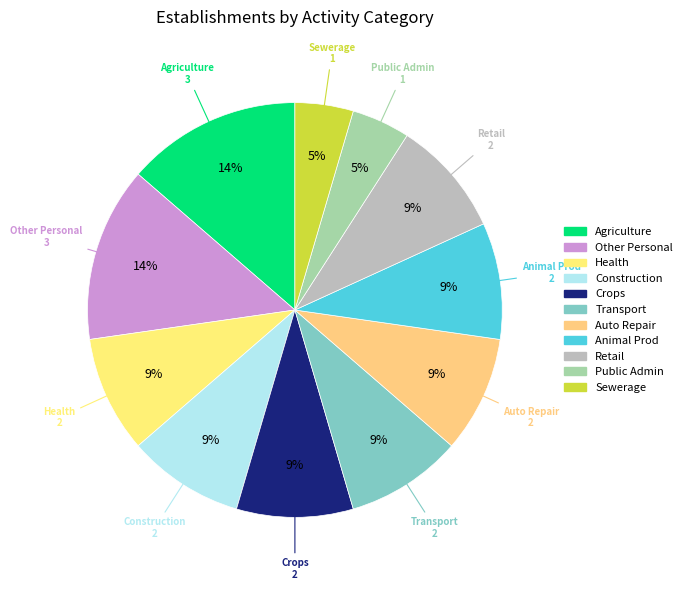

Does Agriculture account for over 50% of the chart?

No